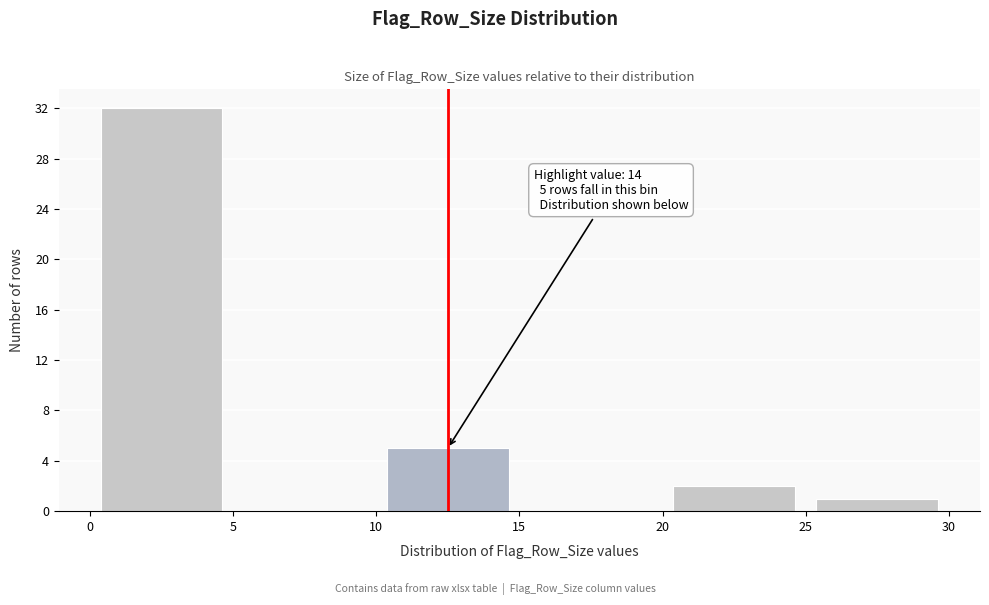

Which range on the x-axis has the tallest bar?

0 to 5